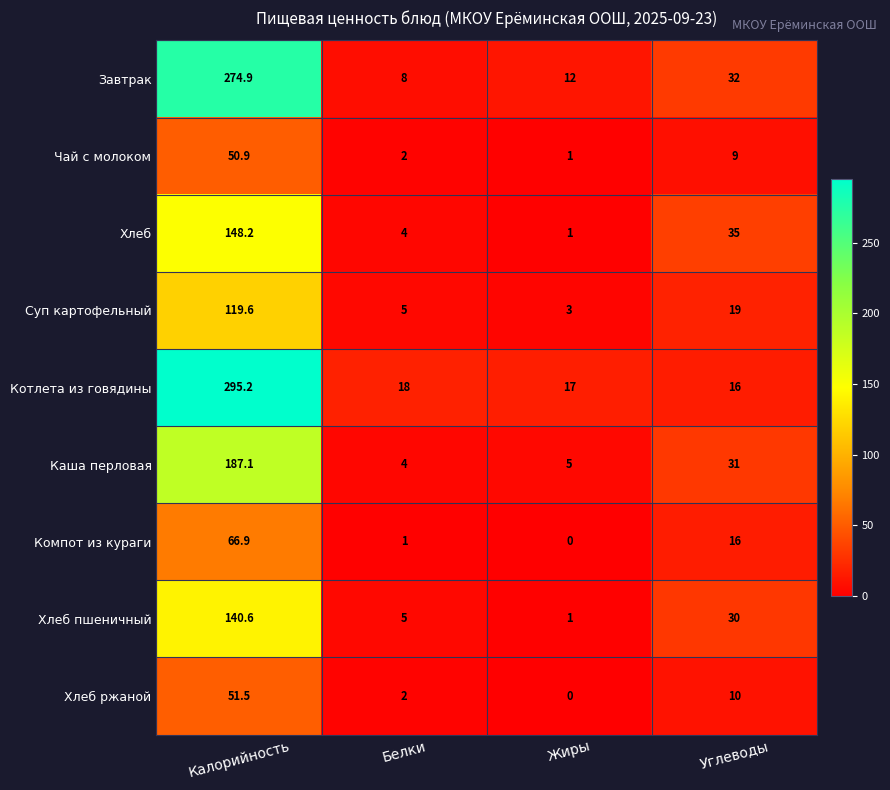

What is the average value of the Компот из кураги series?

21.0